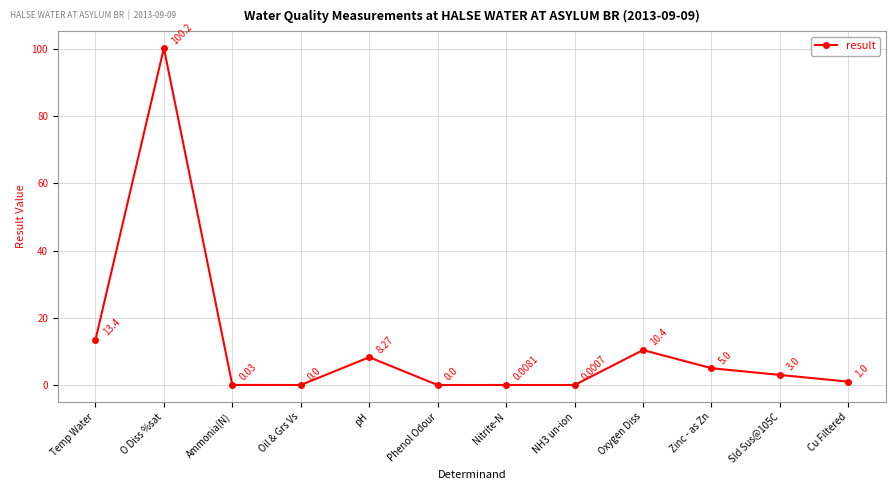

What is the sum of the values at Cu Filtered and pH?

9.3